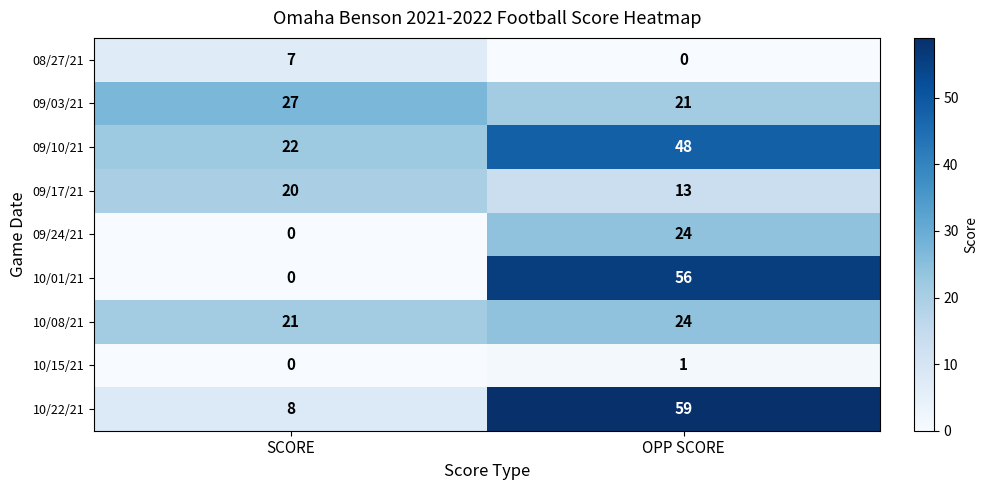

What is the difference between the maximum and minimum values in the 09/24/21 series?

24